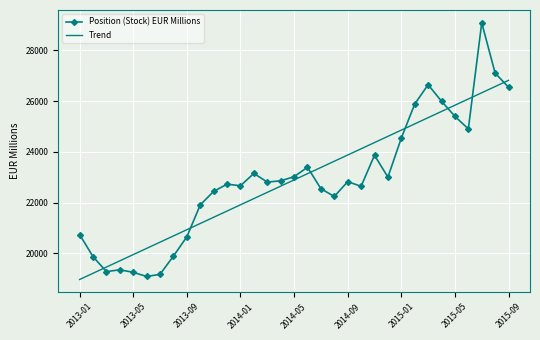

List the series in order of their peak value, lowest first.

Trend, Position (Stock) EUR Millions